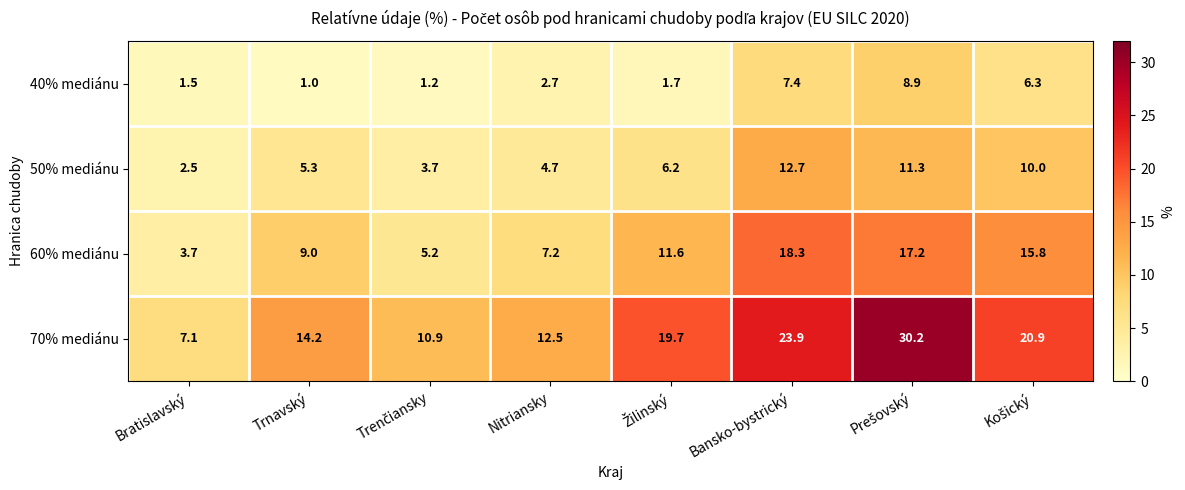

What is the difference between the 60% mediánu values at Bratislavský and Nitriansky?

3.5